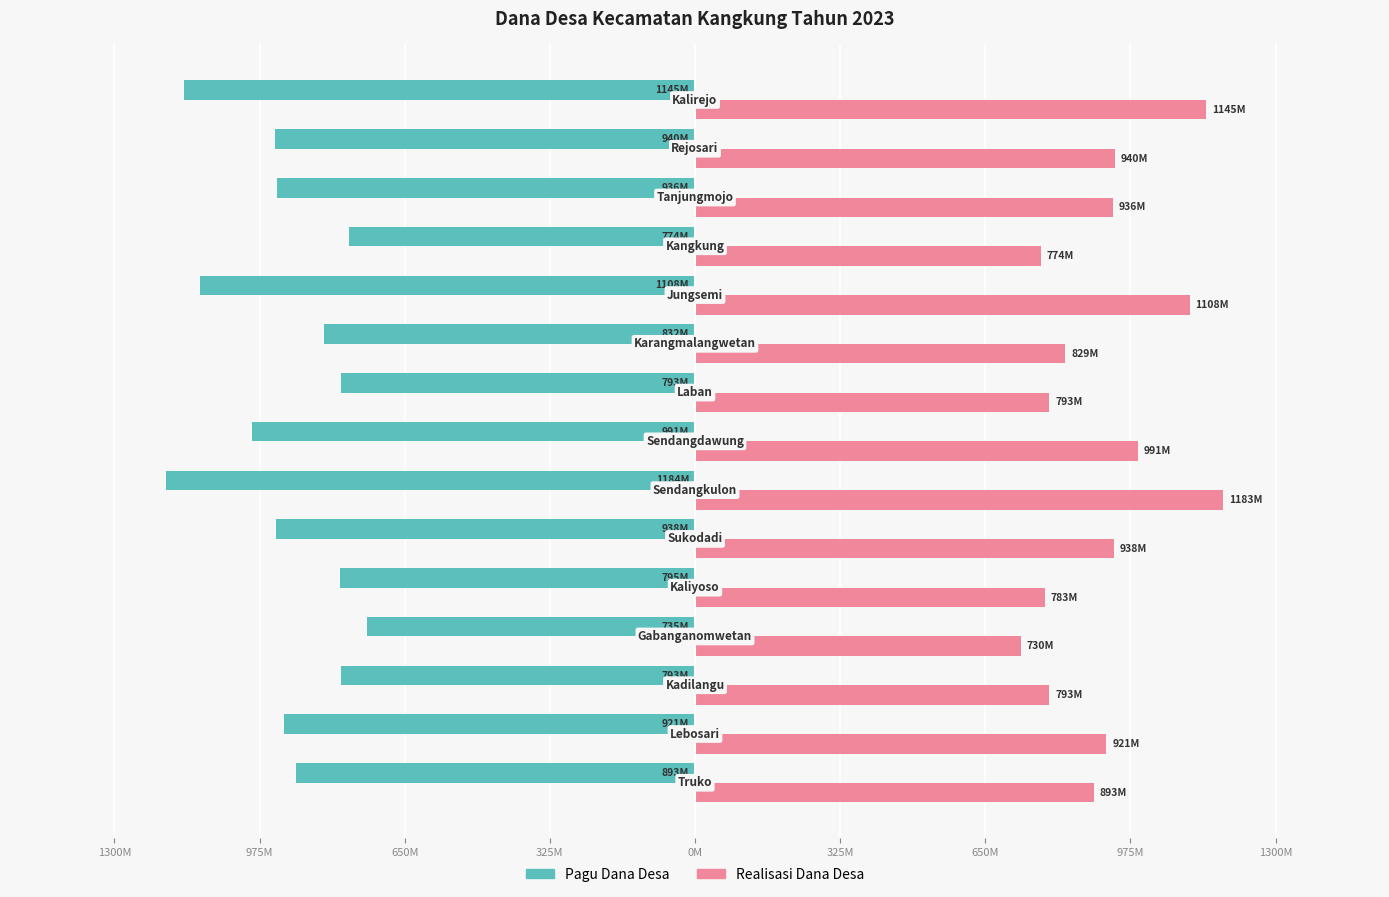

How many data points in Pagu Dana Desa are less than -921180000?

7